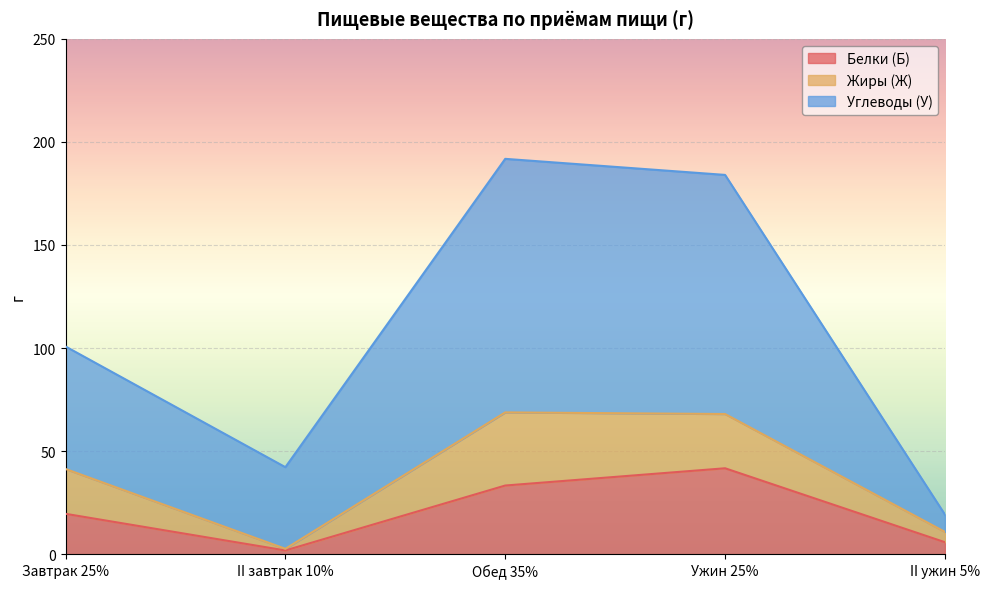

Where does the Углеводы (У) series first go above 100?

Завтрак 25%